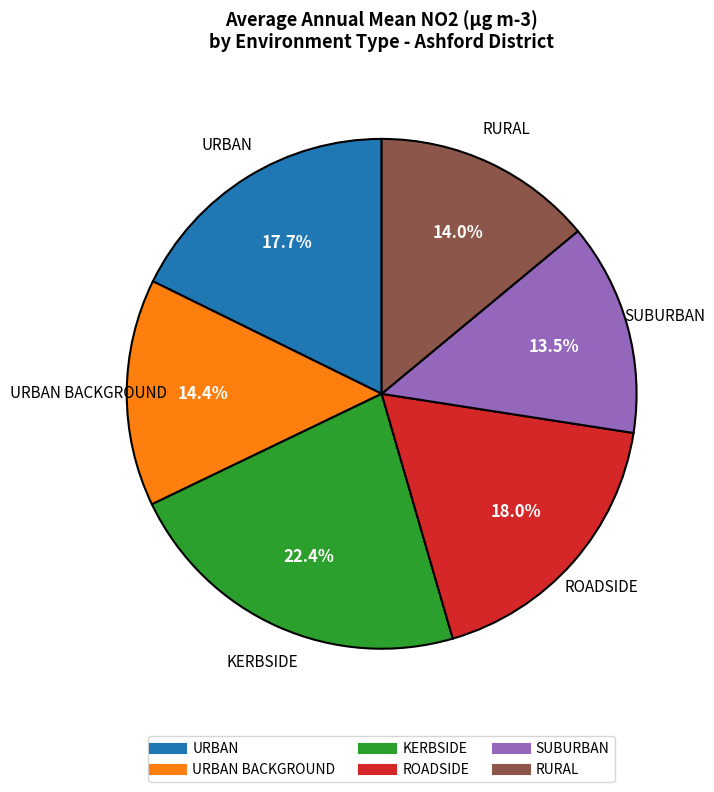

Is there a majority slice in this chart?

No